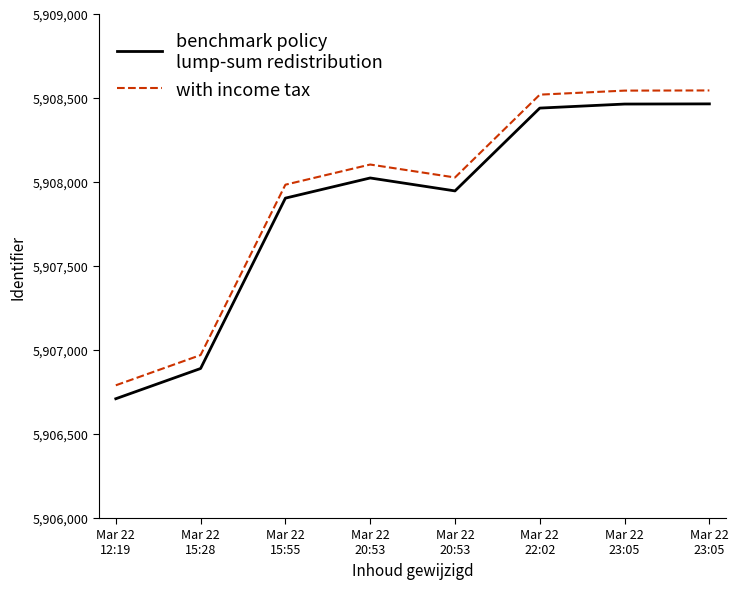

Is this an area chart (filled region under the line)?

No